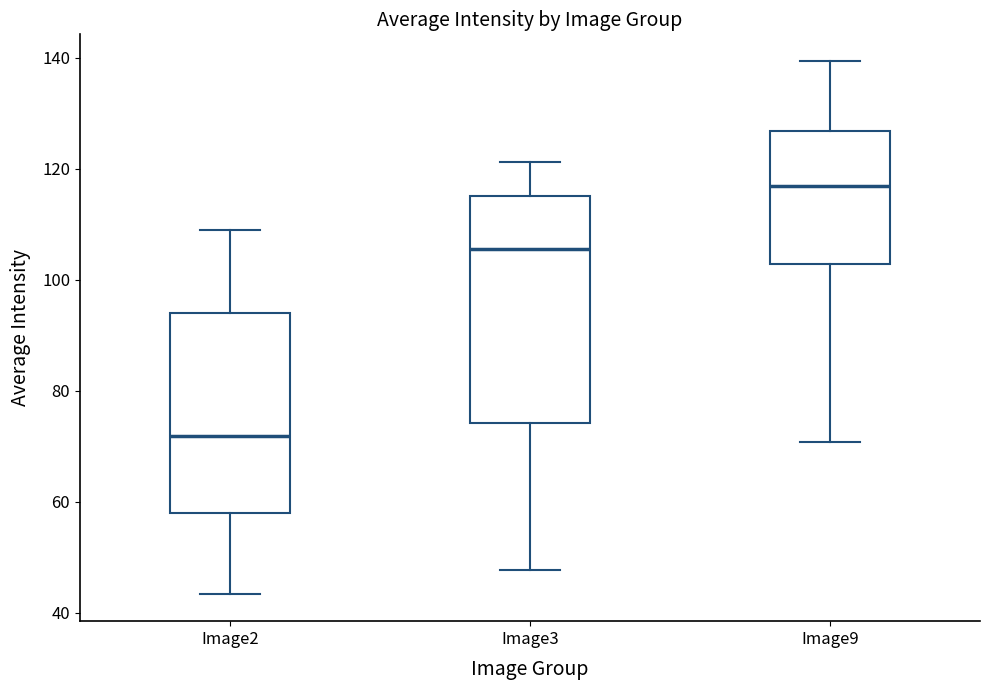

Where is the upper edge of the box for Image2 on the y-axis? The values are not printed on the chart, so give them approximately, as read against the axis.

94